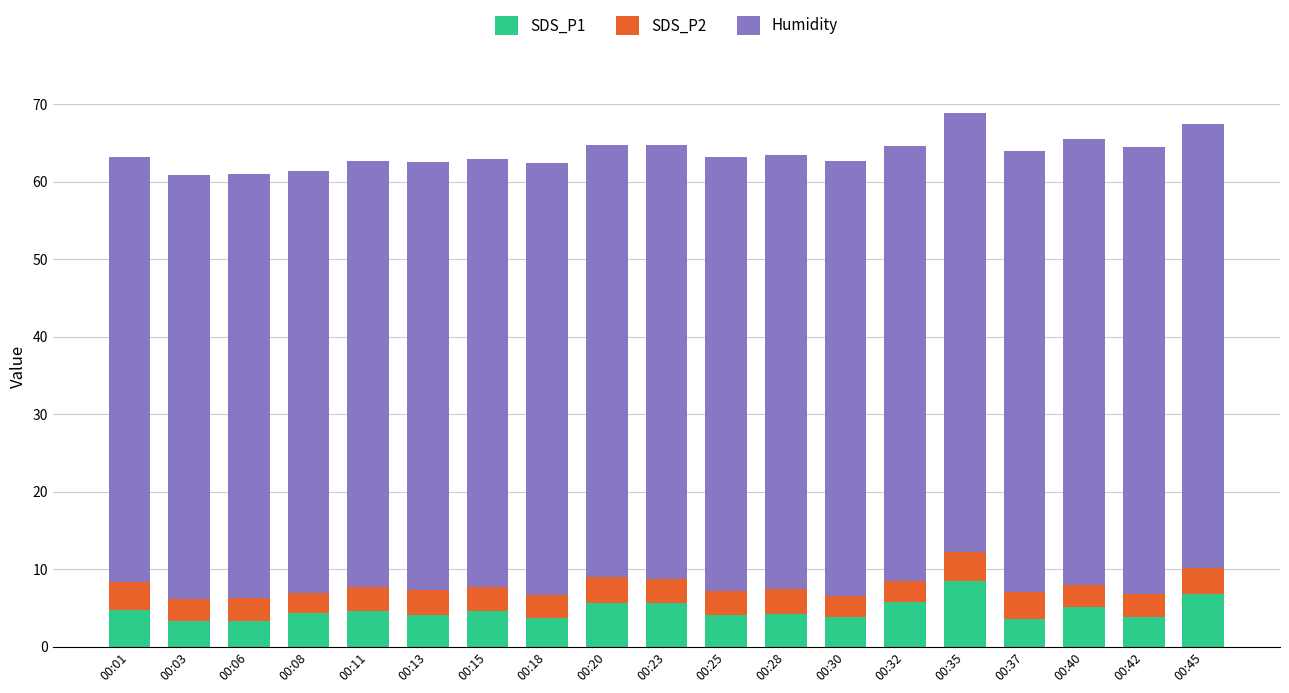

What is the total value across all series at 00:25?

63.2